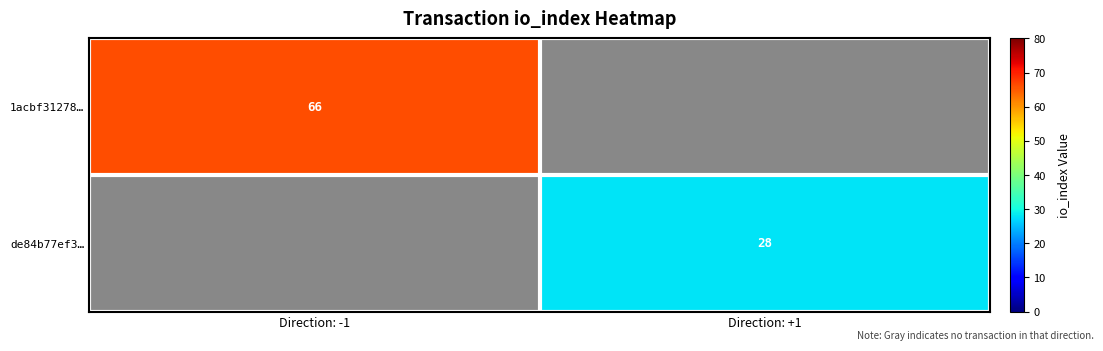

The de84b77ef3… series shows 28 at Direction: +1. True or false?

True